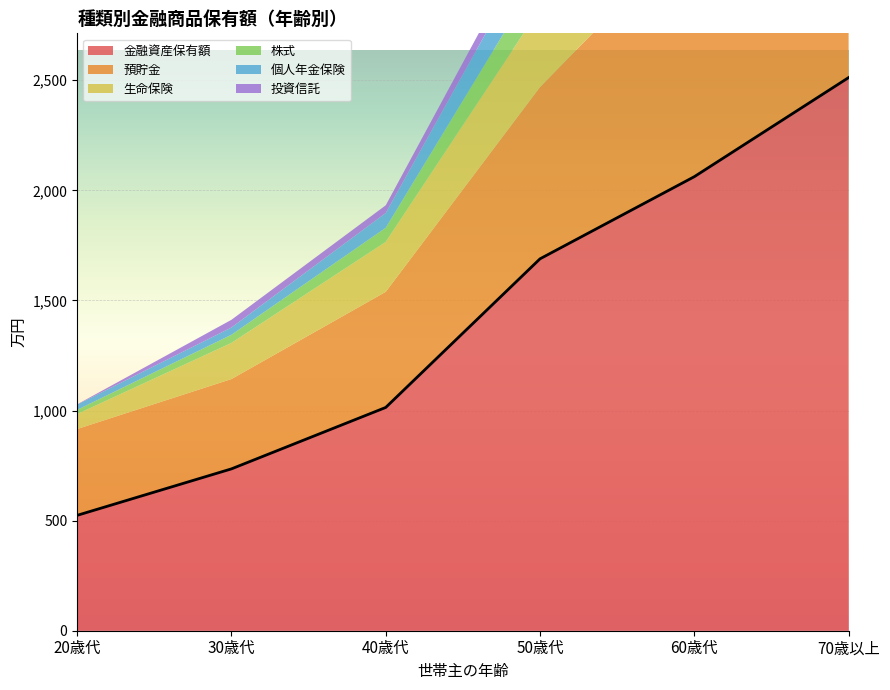

What is the difference between the 個人年金保険 values at 20歳代 and 70歳以上?

44